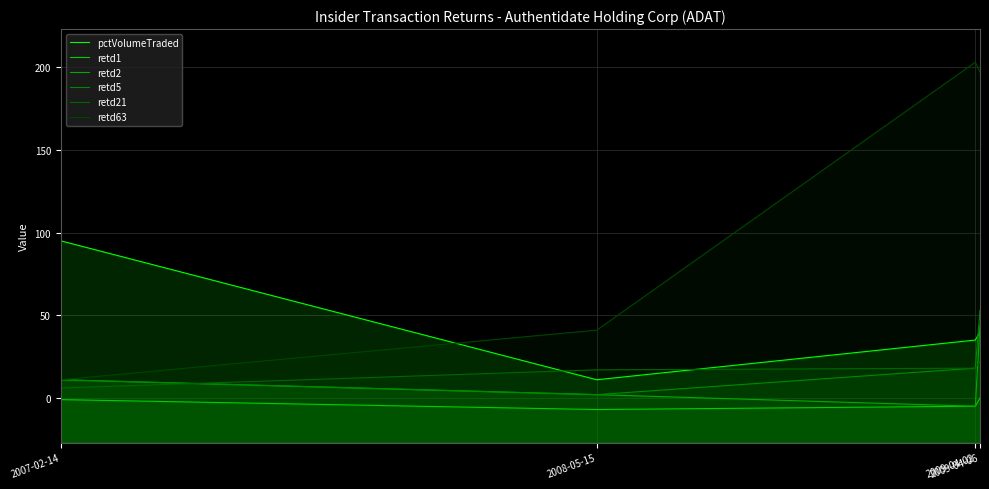

What is the label of the 1st point from the right?

2009-04-06